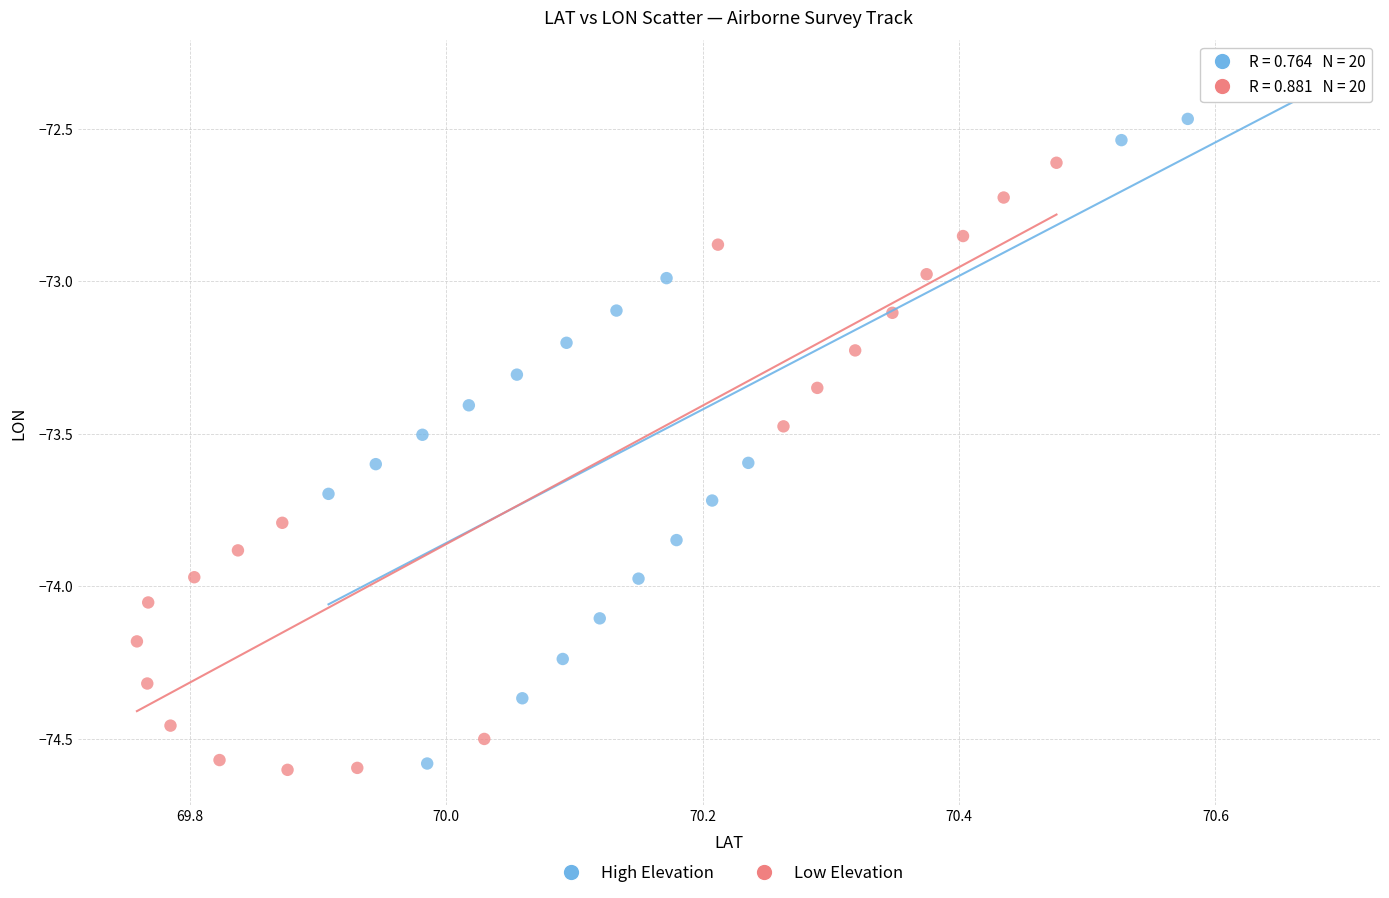

Which series contains the highest Y value?

High Elevation